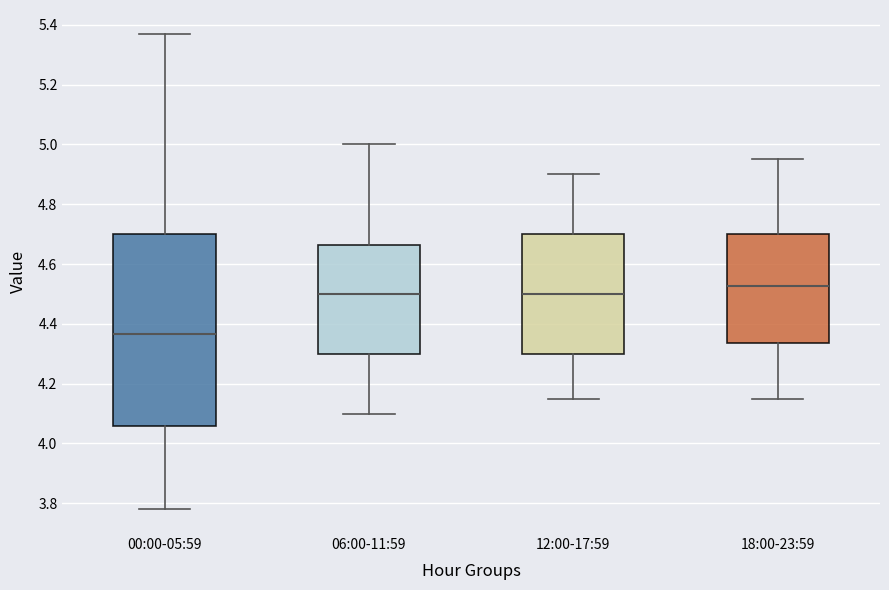

Where is the lower edge of the box for 00:00-05:59 on the y-axis? The values are not printed on the chart, so give them approximately, as read against the axis.

4.06